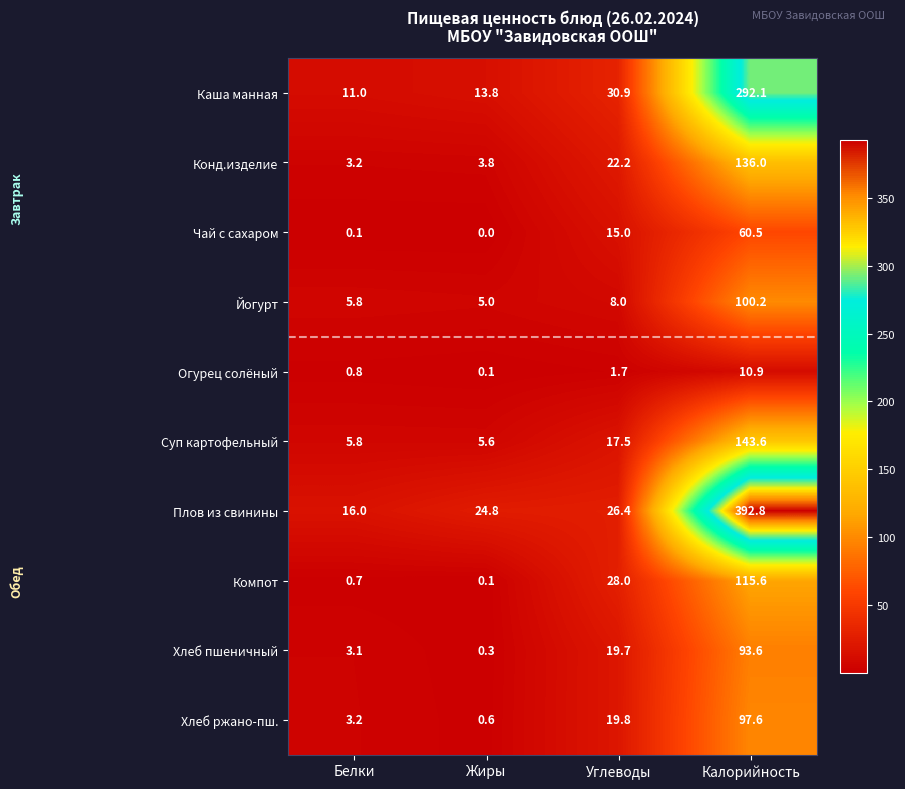

Where does the Хлеб пшеничный series first go above 19?

Углеводы